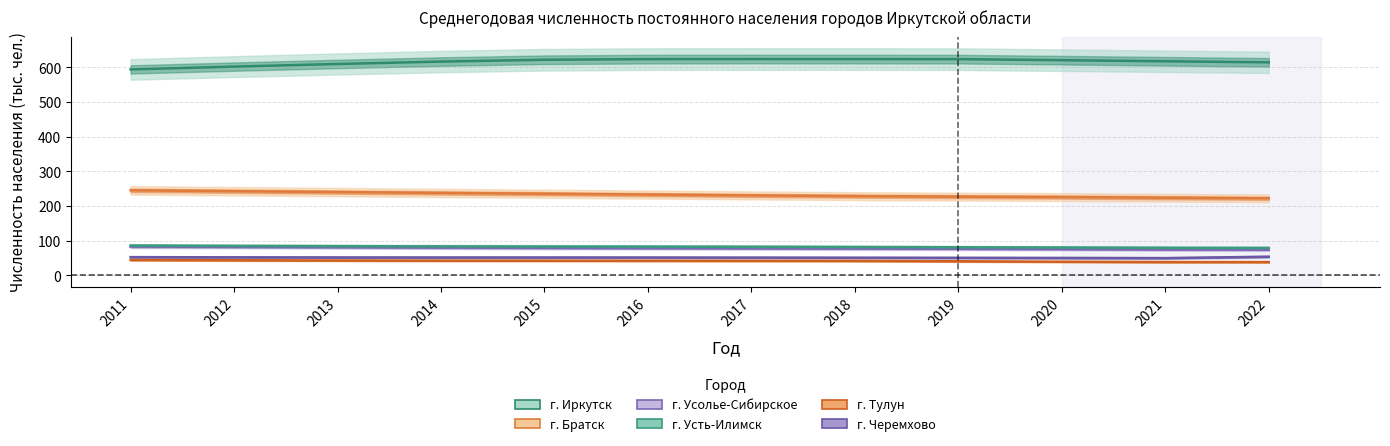

How many data points in g_bratsk are above 232?

6